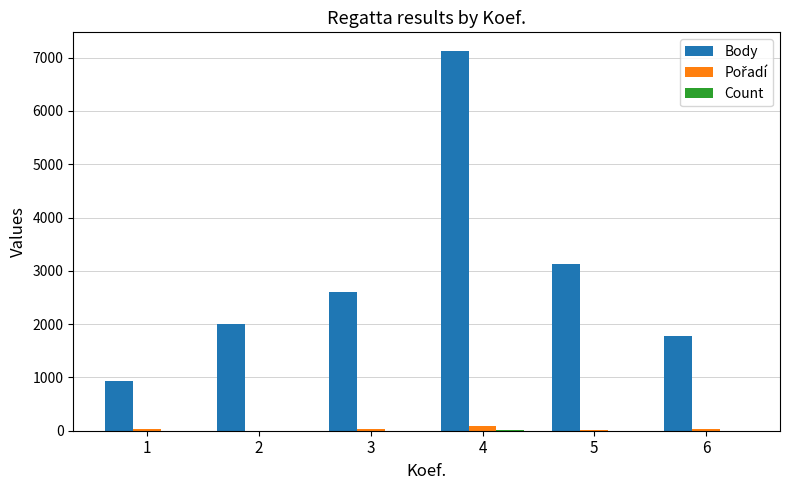

The value of Body at 3 is 4550. True or false?

False